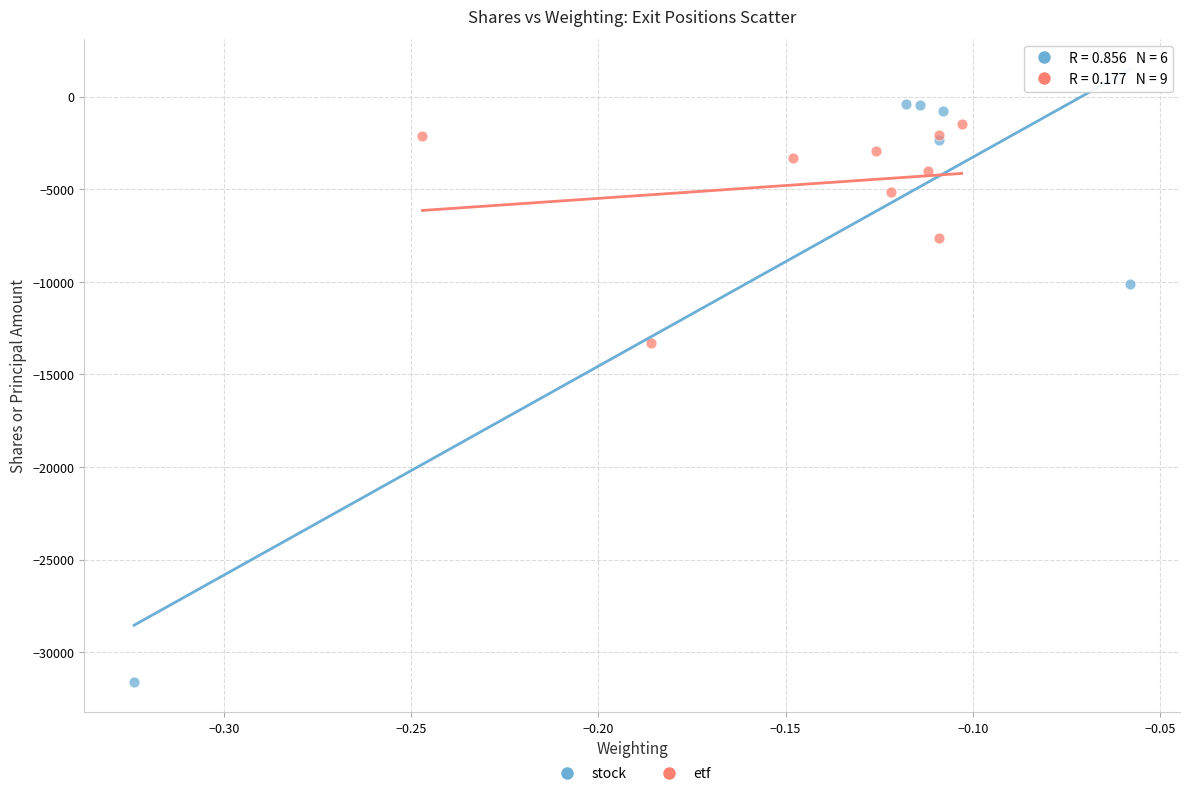

Which series has the widest spread of Y values?

stock